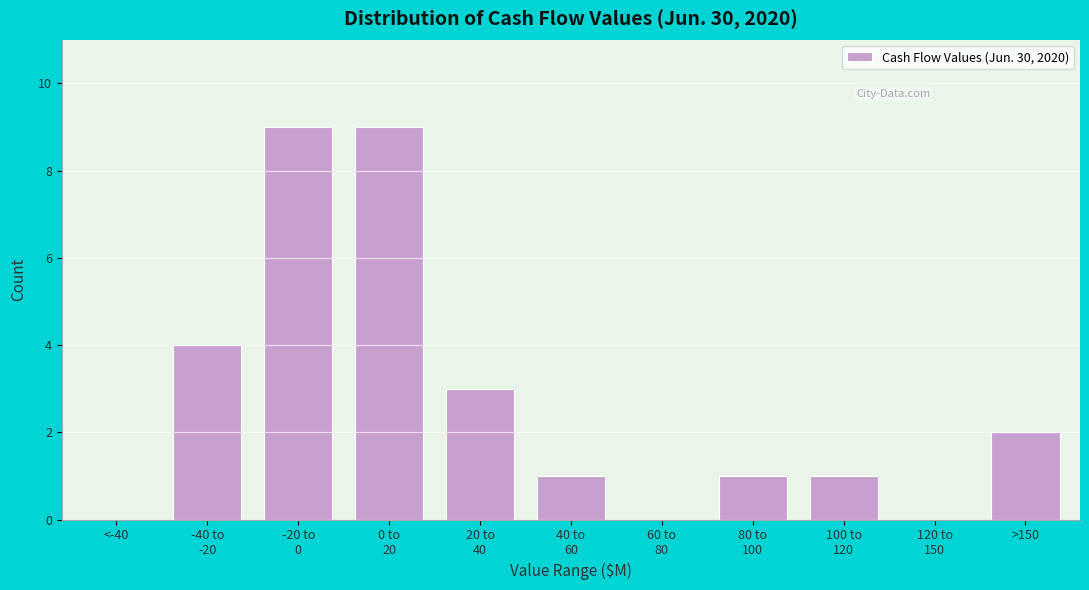

What is the sum of all values?

30